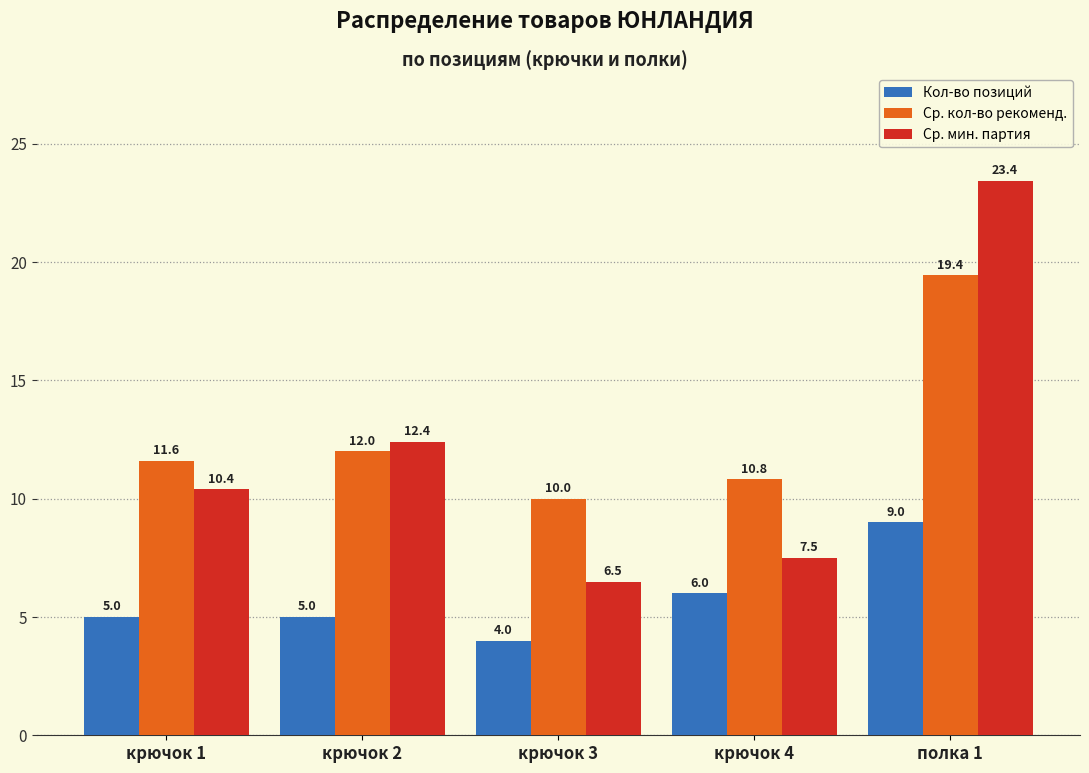

Reading right to left, list all the values displayed in this chart.

Кол-во позиций: 9.0	6.0	4.0	5.0	5.0
Ср. кол-во рекоменд.: 19.4	10.8	10.0	12.0	11.6
Ср. мин. партия: 23.4	7.5	6.5	12.4	10.4